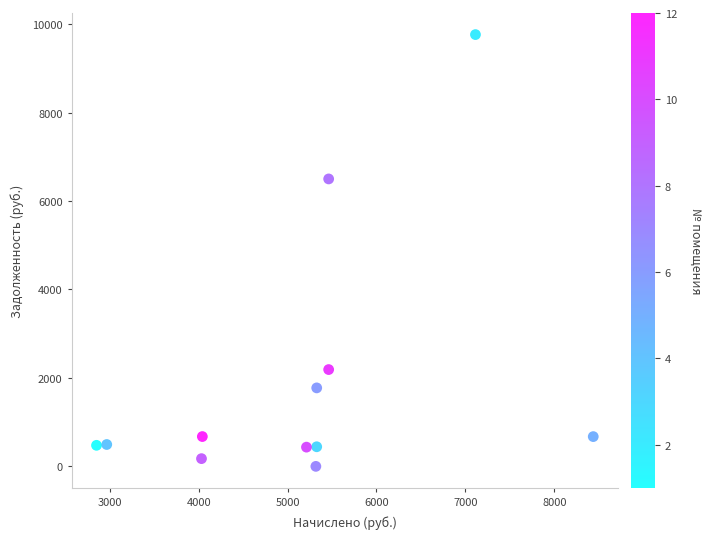

What is the range of X values (max minus min)?

5587.2